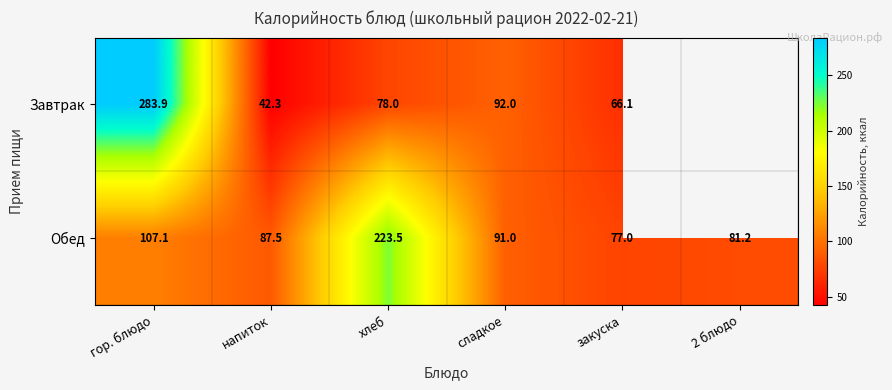

At which label does Обед reach its peak?

хлеб